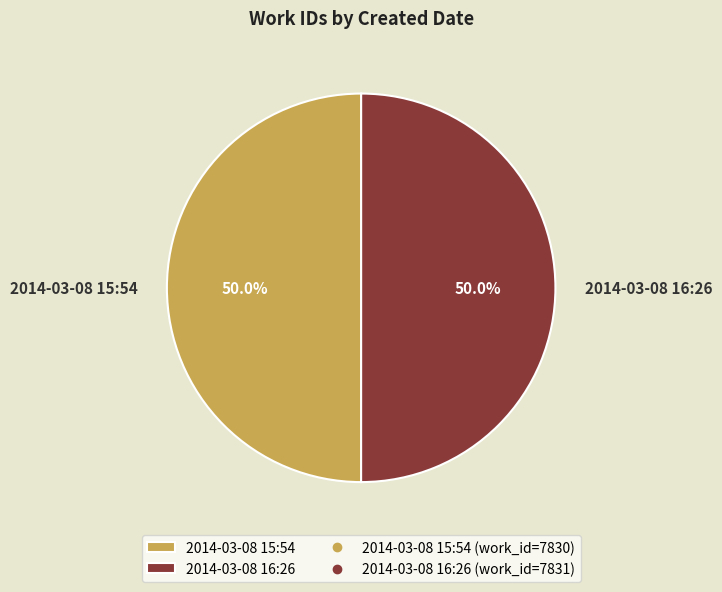

To the nearest percent, what percentage of the pie is 2014-03-08 15:54?

50%